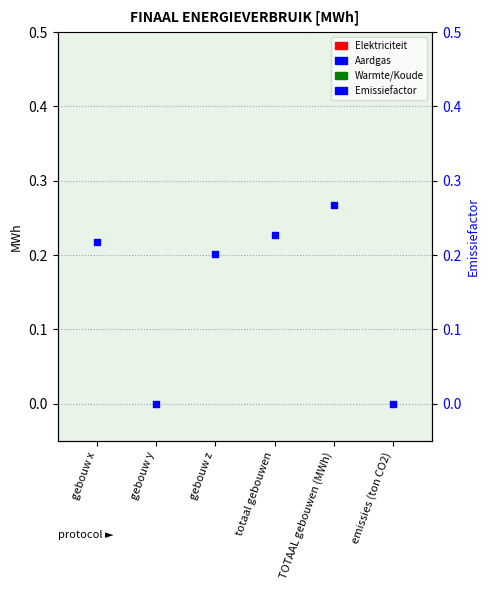

What is the total value across all series at totaal gebouwen?

0.2